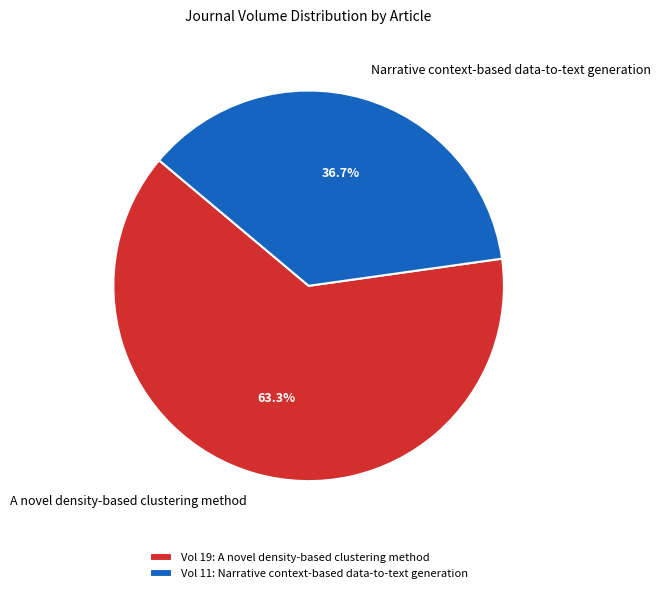

What percentage is NOT represented by Narrative context-based data-to-text generation?

63.3%